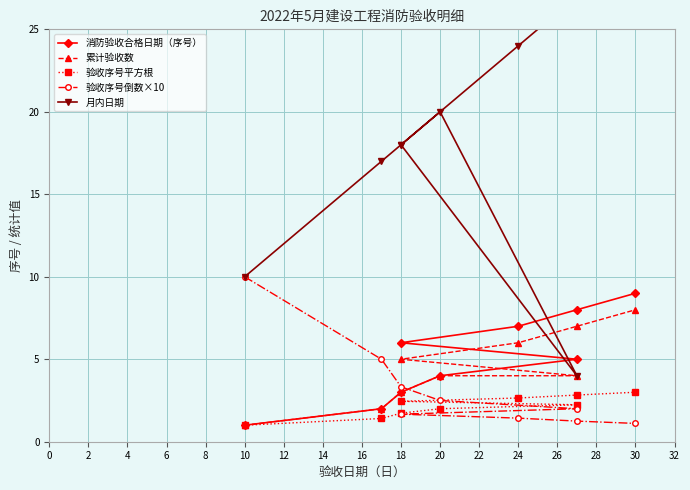

Reading left to right, transcribe all the data shown in this chart.

消防验收合格日期（序号）: 1.0	2.0	3.0	4.0	5.0	6.0	7.0	8.0	9.0
累计验收数: 1.0	2.0	3.0	4.0	4.0	5.0	6.0	7.0	8.0
验收序号平方根: 1.0	1.4	1.7	2.0	2.2	2.5	2.6	2.8	3.0
验收序号倒数×10: 10.0	5.0	3.3	2.5	2.0	1.7	1.4	1.2	1.1
月内日期: 10.0	17.0	18.0	20.0	4.0	18.0	24.0	27.0	30.0